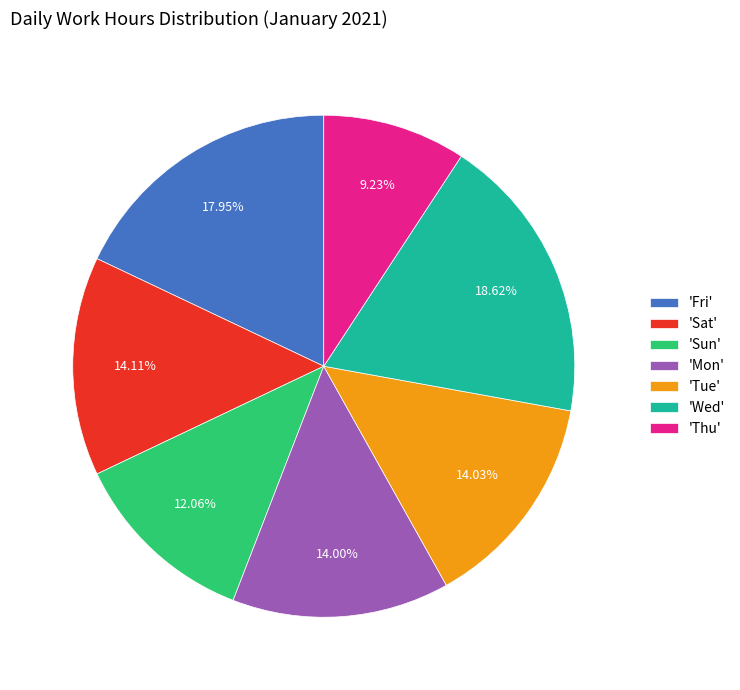

Which slice is the largest?

'Wed'